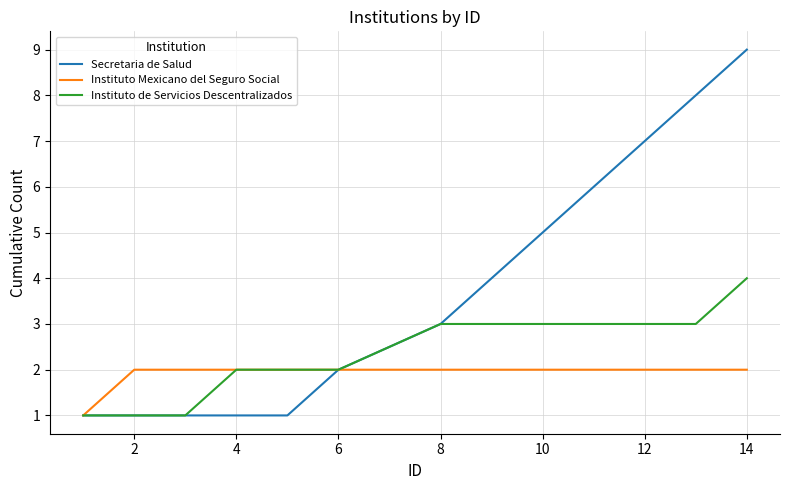

Is this an area chart (filled region under the line)?

No